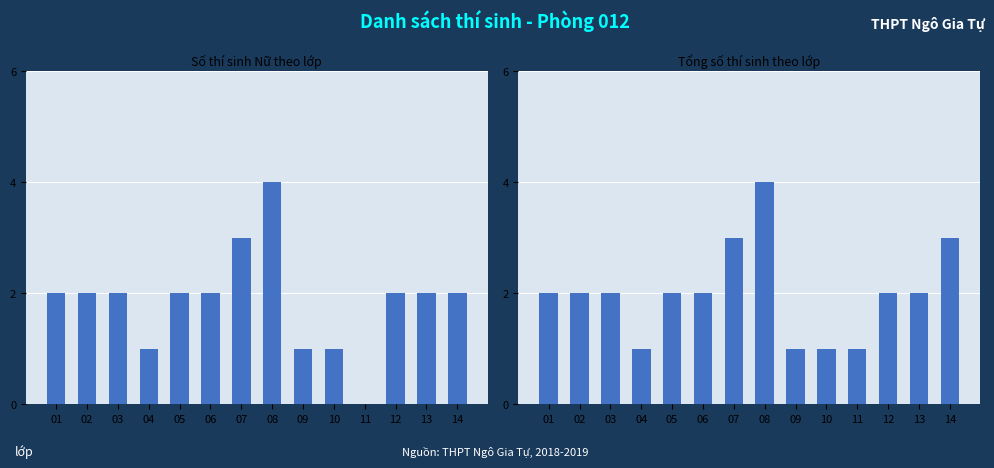

How many data points does each series have?

14